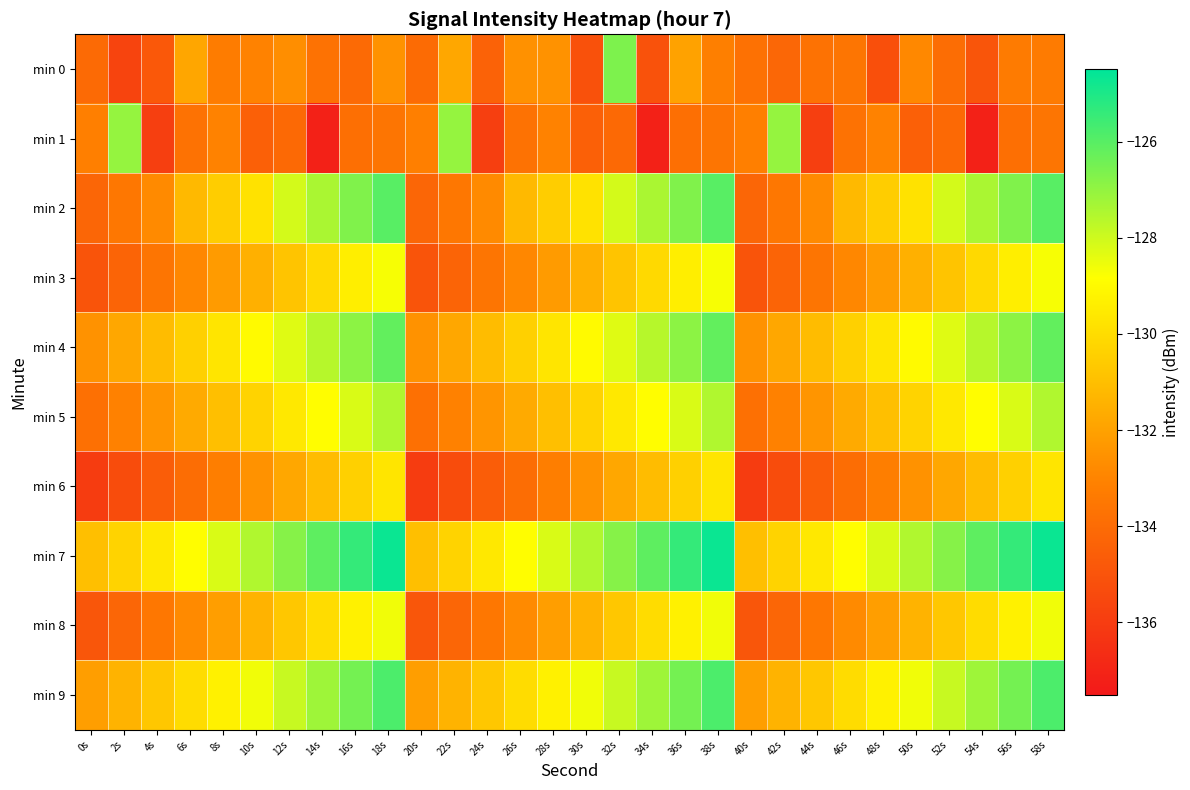

Reading left to right, what are all the values shown in this chart?

min 0: 0s=-134.0	2s=-135.7	4s=-134.8	6s=-131.8	8s=-133.3	10s=-133.1	12s=-132.7	14s=-133.7	16s=-134.1	18s=-132.5	20s=-134.0	22s=-131.8	24s=-134.4	26s=-132.6	28s=-132.5	30s=-135.1	32s=-126.7	34s=-135.1	36s=-132.0	38s=-133.2	40s=-133.7	42s=-134.2	44s=-133.7	46s=-133.6	48s=-135.2	50s=-132.9	52s=-133.9	54s=-134.9	56s=-133.3	58s=-133.3
min 1: 0s=-133.1	2s=-127.1	4s=-135.9	6s=-133.7	8s=-133.1	10s=-134.5	12s=-134.1	14s=-137.1	16s=-133.8	18s=-133.6	20s=-133.1	22s=-127.1	24s=-135.9	26s=-133.7	28s=-133.1	30s=-134.5	32s=-134.1	34s=-137.1	36s=-133.8	38s=-133.6	40s=-133.1	42s=-127.1	44s=-135.9	46s=-133.7	48s=-133.1	50s=-134.5	52s=-134.1	54s=-137.1	56s=-133.8	58s=-133.6
min 2: 0s=-134.2	2s=-133.5	4s=-132.8	6s=-131.2	8s=-130.5	10s=-129.8	12s=-128.1	14s=-127.4	16s=-126.7	18s=-126.0	20s=-134.2	22s=-133.5	24s=-132.8	26s=-131.2	28s=-130.5	30s=-129.8	32s=-128.1	34s=-127.4	36s=-126.7	38s=-126.0	40s=-134.2	42s=-133.5	44s=-132.8	46s=-131.2	48s=-130.5	50s=-129.8	52s=-128.1	54s=-127.4	56s=-126.7	58s=-126.0
min 3: 0s=-135.0	2s=-134.3	4s=-133.6	6s=-132.9	8s=-132.2	10s=-131.5	12s=-130.8	14s=-130.1	16s=-129.4	18s=-128.7	20s=-135.0	22s=-134.3	24s=-133.6	26s=-132.9	28s=-132.2	30s=-131.5	32s=-130.8	34s=-130.1	36s=-129.4	38s=-128.7	40s=-135.0	42s=-134.3	44s=-133.6	46s=-132.9	48s=-132.2	50s=-131.5	52s=-130.8	54s=-130.1	56s=-129.4	58s=-128.7
min 4: 0s=-132.5	2s=-131.8	4s=-131.1	6s=-130.4	8s=-129.7	10s=-129.0	12s=-128.3	14s=-127.6	16s=-126.9	18s=-126.2	20s=-132.5	22s=-131.8	24s=-131.1	26s=-130.4	28s=-129.7	30s=-129.0	32s=-128.3	34s=-127.6	36s=-126.9	38s=-126.2	40s=-132.5	42s=-131.8	44s=-131.1	46s=-130.4	48s=-129.7	50s=-129.0	52s=-128.3	54s=-127.6	56s=-126.9	58s=-126.2
min 5: 0s=-133.8	2s=-133.1	4s=-132.4	6s=-131.7	8s=-131.0	10s=-130.3	12s=-129.6	14s=-128.9	16s=-128.2	18s=-127.5	20s=-133.8	22s=-133.1	24s=-132.4	26s=-131.7	28s=-131.0	30s=-130.3	32s=-129.6	34s=-128.9	36s=-128.2	38s=-127.5	40s=-133.8	42s=-133.1	44s=-132.4	46s=-131.7	48s=-131.0	50s=-130.3	52s=-129.6	54s=-128.9	56s=-128.2	58s=-127.5
min 6: 0s=-136.0	2s=-135.3	4s=-134.6	6s=-133.9	8s=-133.2	10s=-132.5	12s=-131.8	14s=-131.1	16s=-130.4	18s=-129.7	20s=-136.0	22s=-135.3	24s=-134.6	26s=-133.9	28s=-133.2	30s=-132.5	32s=-131.8	34s=-131.1	36s=-130.4	38s=-129.7	40s=-136.0	42s=-135.3	44s=-134.6	46s=-133.9	48s=-133.2	50s=-132.5	52s=-131.8	54s=-131.1	56s=-130.4	58s=-129.7
min 7: 0s=-131.0	2s=-130.3	4s=-129.6	6s=-128.9	8s=-128.2	10s=-127.5	12s=-126.8	14s=-126.1	16s=-125.4	18s=-124.7	20s=-131.0	22s=-130.3	24s=-129.6	26s=-128.9	28s=-128.2	30s=-127.5	32s=-126.8	34s=-126.1	36s=-125.4	38s=-124.7	40s=-131.0	42s=-130.3	44s=-129.6	46s=-128.9	48s=-128.2	50s=-127.5	52s=-126.8	54s=-126.1	56s=-125.4	58s=-124.7
min 8: 0s=-134.9	2s=-134.2	4s=-133.5	6s=-132.8	8s=-132.1	10s=-131.4	12s=-130.7	14s=-130.0	16s=-129.3	18s=-128.6	20s=-134.9	22s=-134.2	24s=-133.5	26s=-132.8	28s=-132.1	30s=-131.4	32s=-130.7	34s=-130.0	36s=-129.3	38s=-128.6	40s=-134.9	42s=-134.2	44s=-133.5	46s=-132.8	48s=-132.1	50s=-131.4	52s=-130.7	54s=-130.0	56s=-129.3	58s=-128.6
min 9: 0s=-132.1	2s=-131.4	4s=-130.7	6s=-130.0	8s=-129.3	10s=-128.6	12s=-127.9	14s=-127.2	16s=-126.5	18s=-125.8	20s=-132.1	22s=-131.4	24s=-130.7	26s=-130.0	28s=-129.3	30s=-128.6	32s=-127.9	34s=-127.2	36s=-126.5	38s=-125.8	40s=-132.1	42s=-131.4	44s=-130.7	46s=-130.0	48s=-129.3	50s=-128.6	52s=-127.9	54s=-127.2	56s=-126.5	58s=-125.8